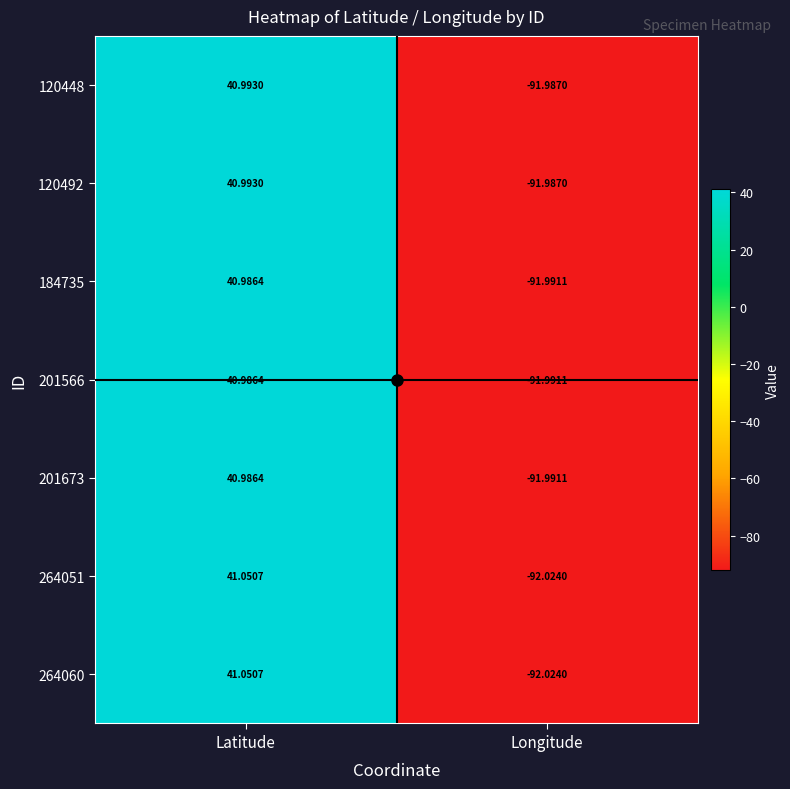

At which label does 264051 reach its peak?

Latitude